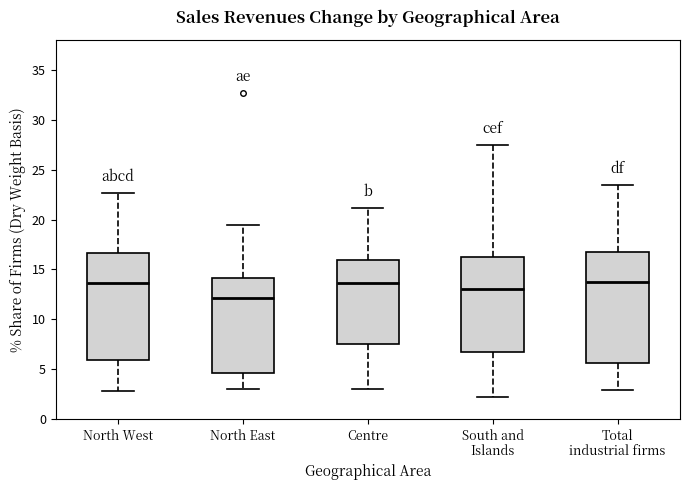

Reading left to right, read every box against the y-axis: the position of its median line, the range the box covers, and the ends of its whiskers. The values are not printed on the chart, so give them approximately, as read against the axis.

North West: median 13.5, box 6.0 to 16.5, whiskers 3.0 to 22.5
North East: median 12.0, box 4.5 to 14.0, whiskers 3.0 to 19.5
Centre: median 13.5, box 7.5 to 16.0, whiskers 3.0 to 21.0
South and Islands: median 13.0, box 6.5 to 16.0, whiskers 2.0 to 27.5
Total industrial firms: median 13.5, box 5.5 to 17.0, whiskers 3.0 to 23.5